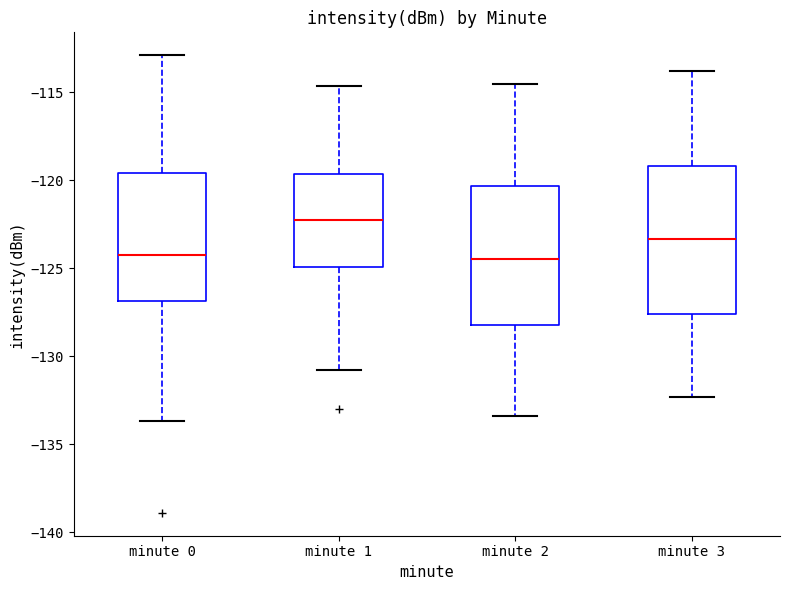

Where does the median line of the box for minute 1 sit on the y-axis? The values are not printed on the chart, so give them approximately, as read against the axis.

-122.0